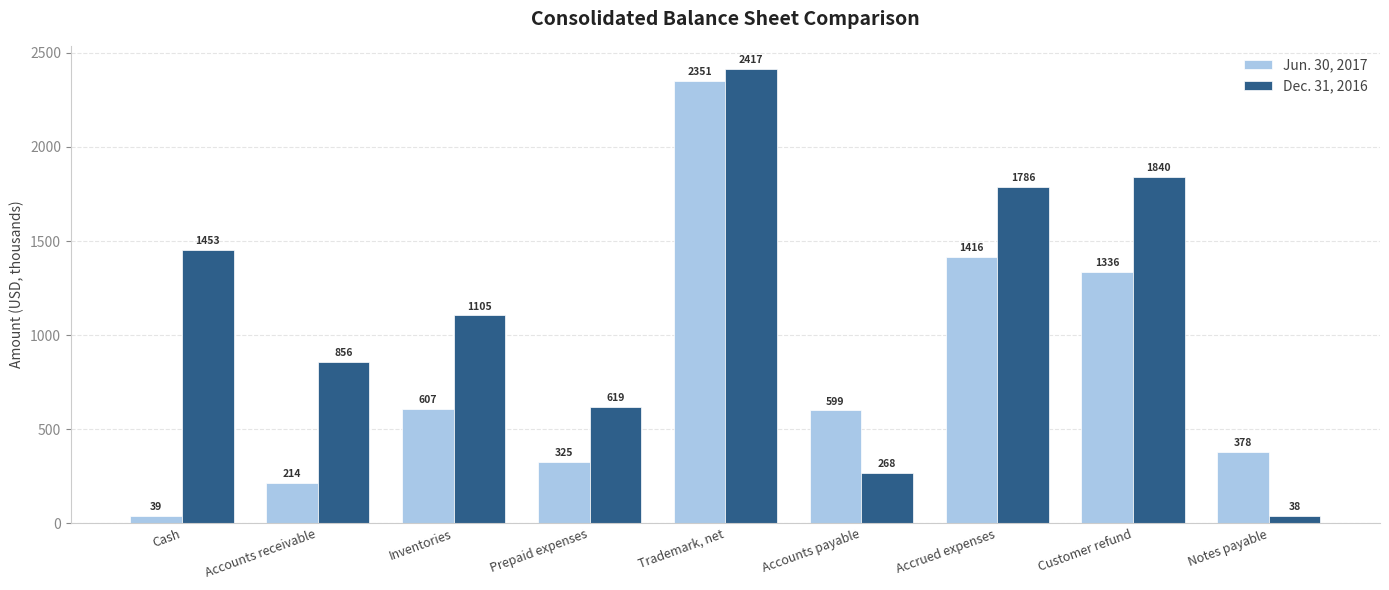

What is the spread (max minus min) of values at Trademark, net?

66